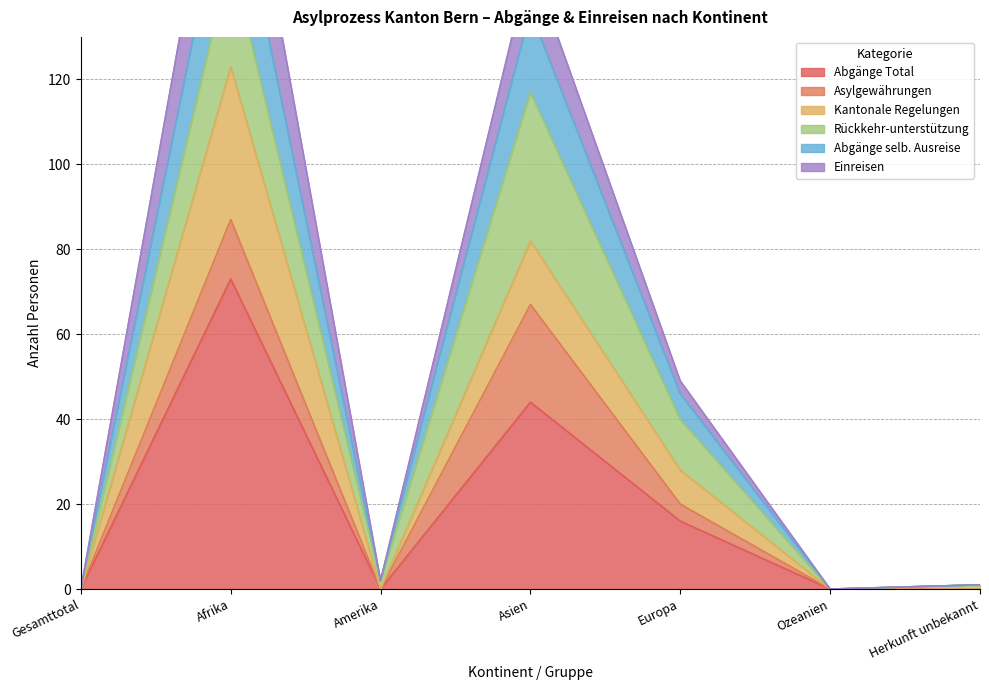

At which label is Abgänge Total closest to 36?

Asien